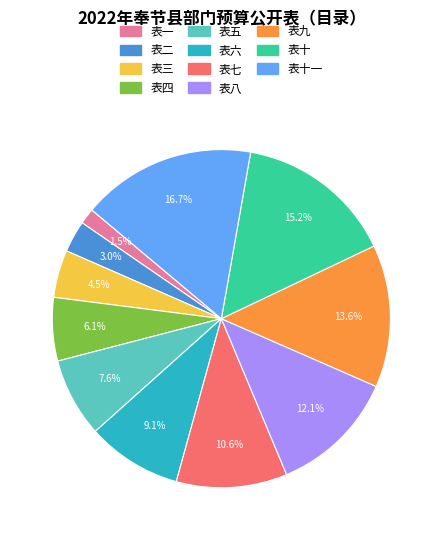

Does any single category account for the majority?

No